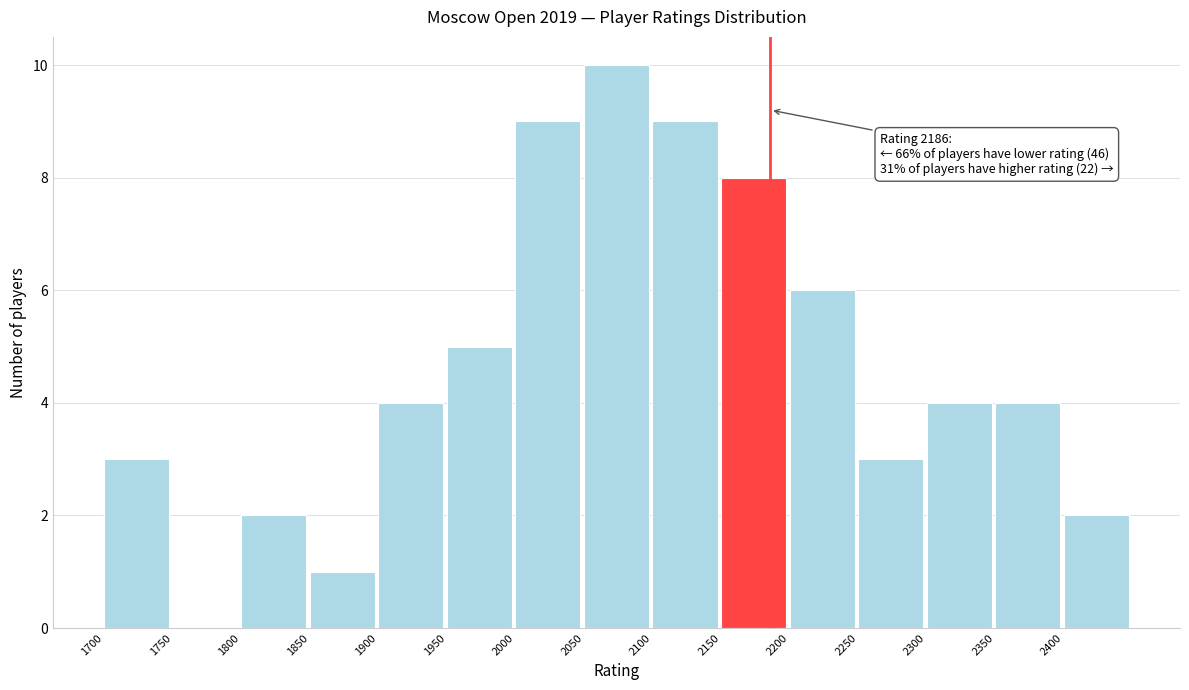

Which range on the x-axis has the tallest bar?

2050 to 2100